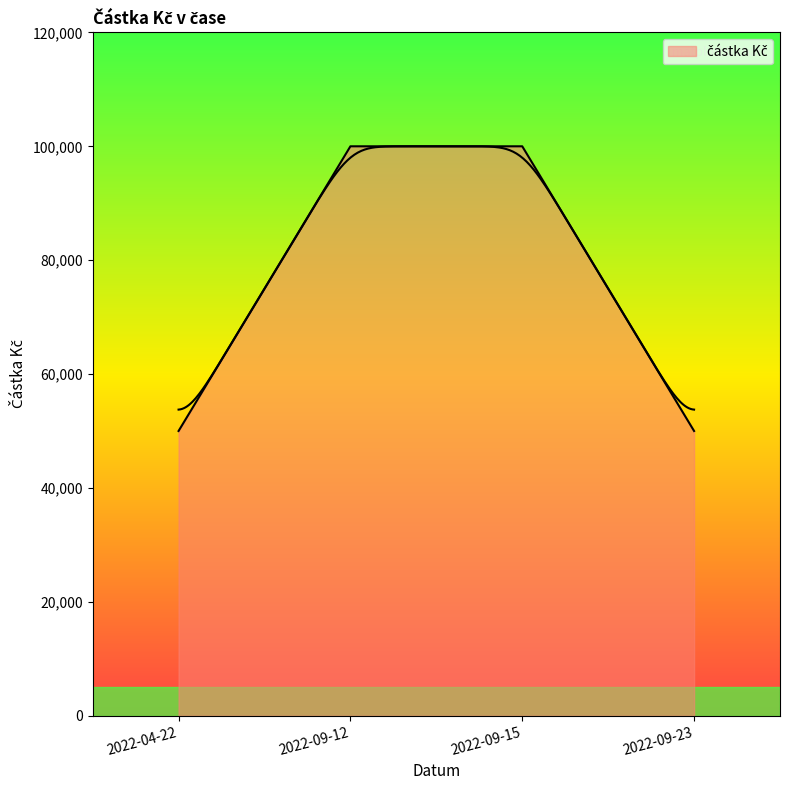

Which label corresponds to the largest value in the chart?

2022-09-12